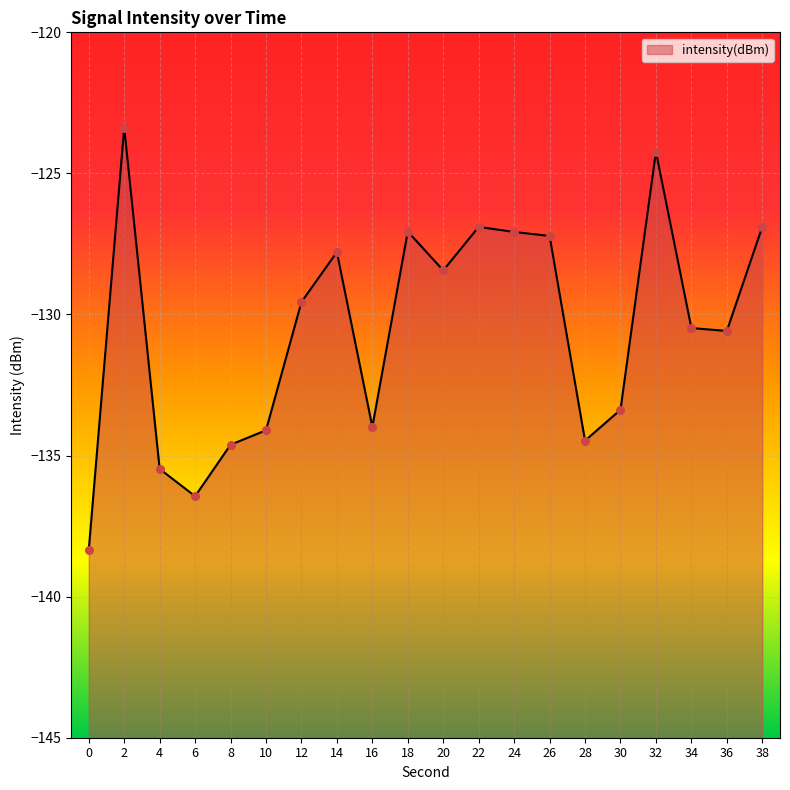

Which has a higher value, 32 or 10?

32